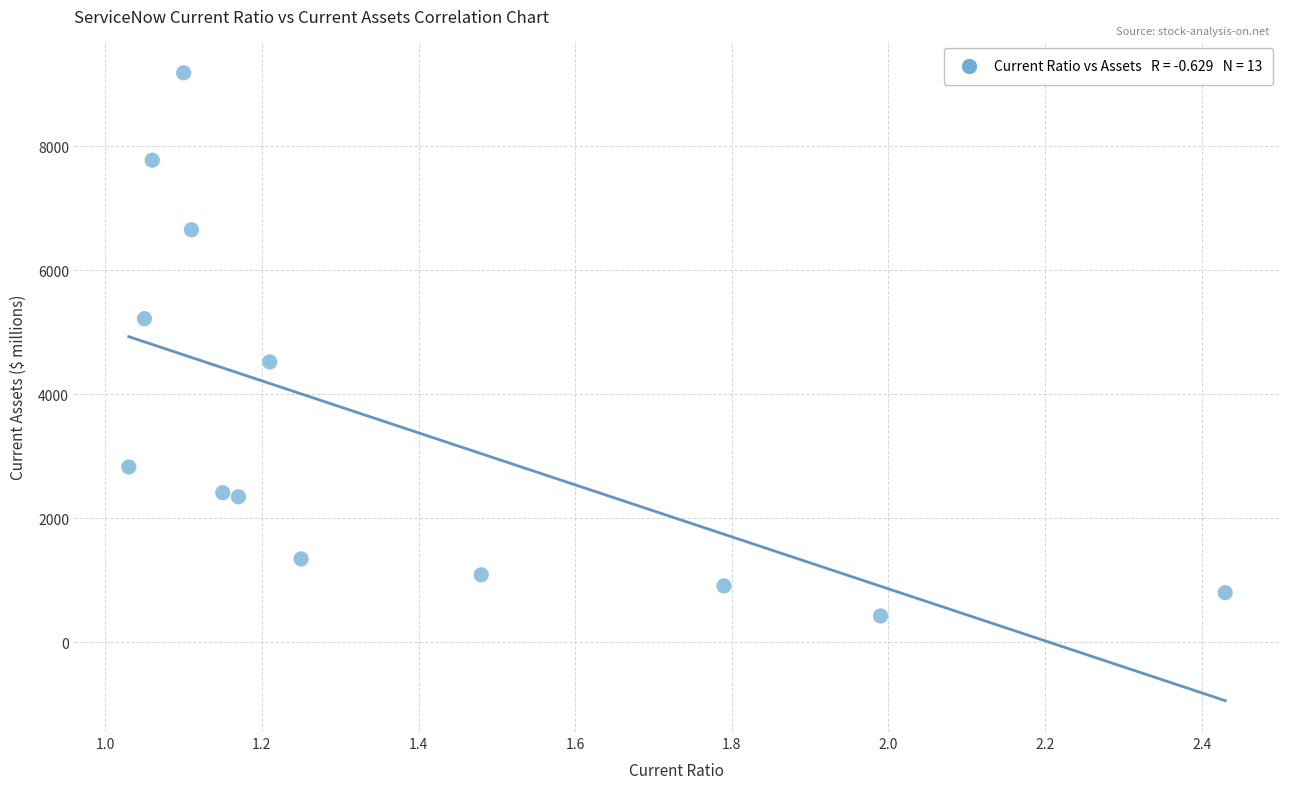

What Y value in the scatter plot is closest to 4804?

4522